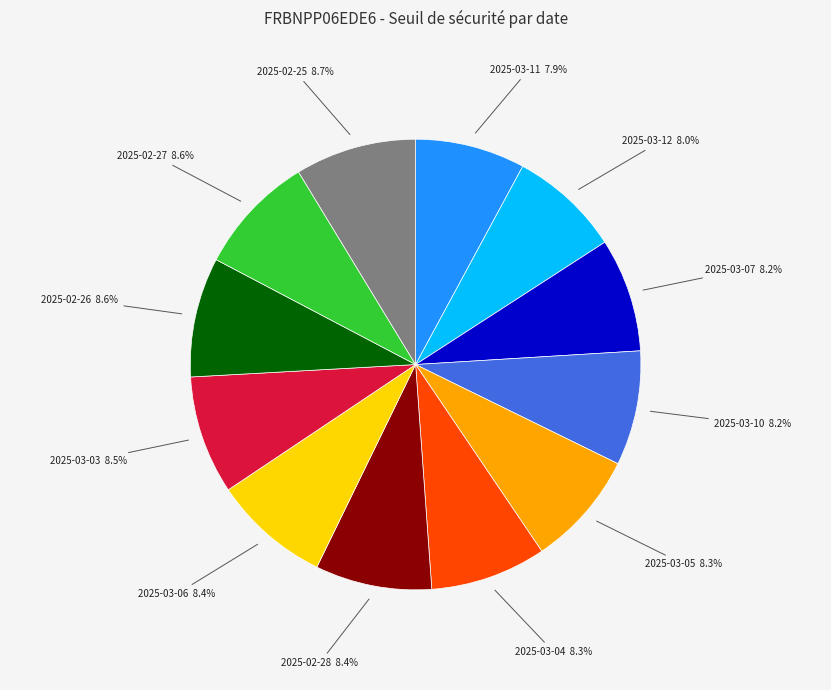

Is there a majority slice in this chart?

No